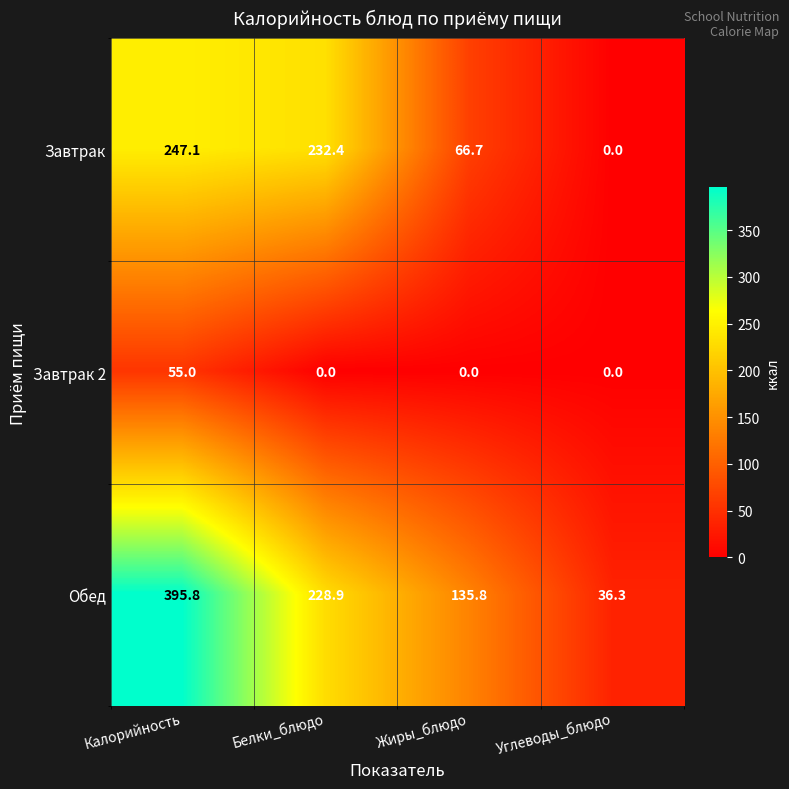

What is the spread (max minus min) of values at Углеводы_блюдо?

36.3